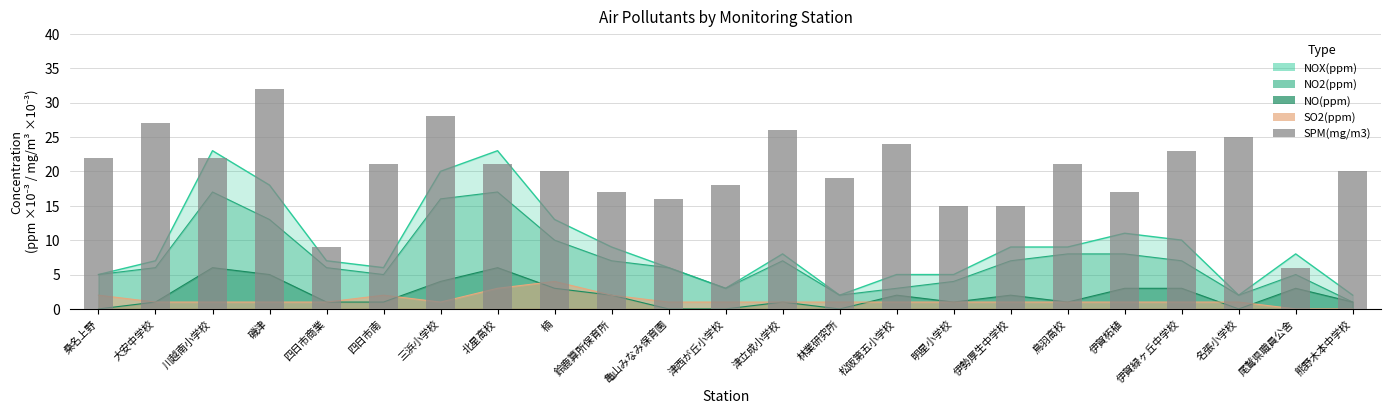

At which category does the chart reach its peak across all series?

磯津